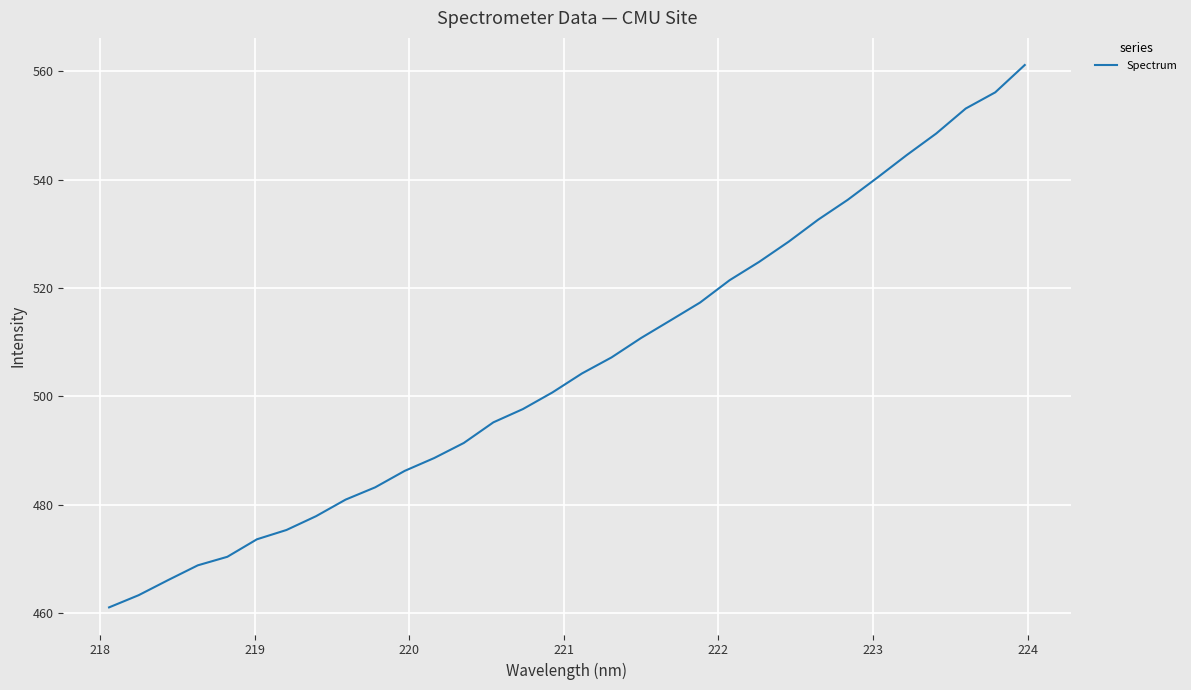

Does the chart have visible grid lines?

Yes